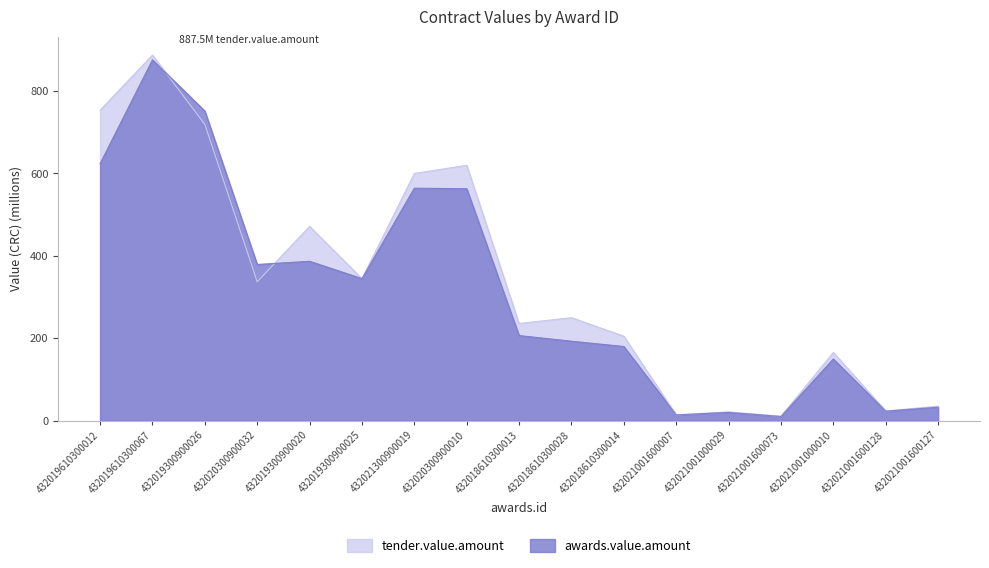

What are all the series names shown in the legend?

tender.value.amount, awards.value.amount